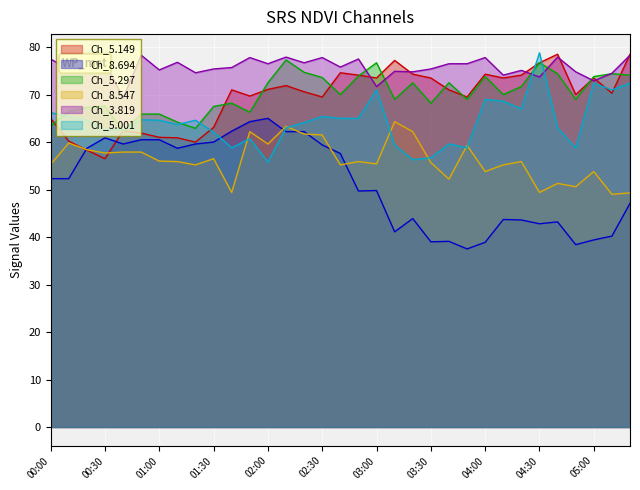

What is the value of the 5.297 point at the 18th from the left?

73.9